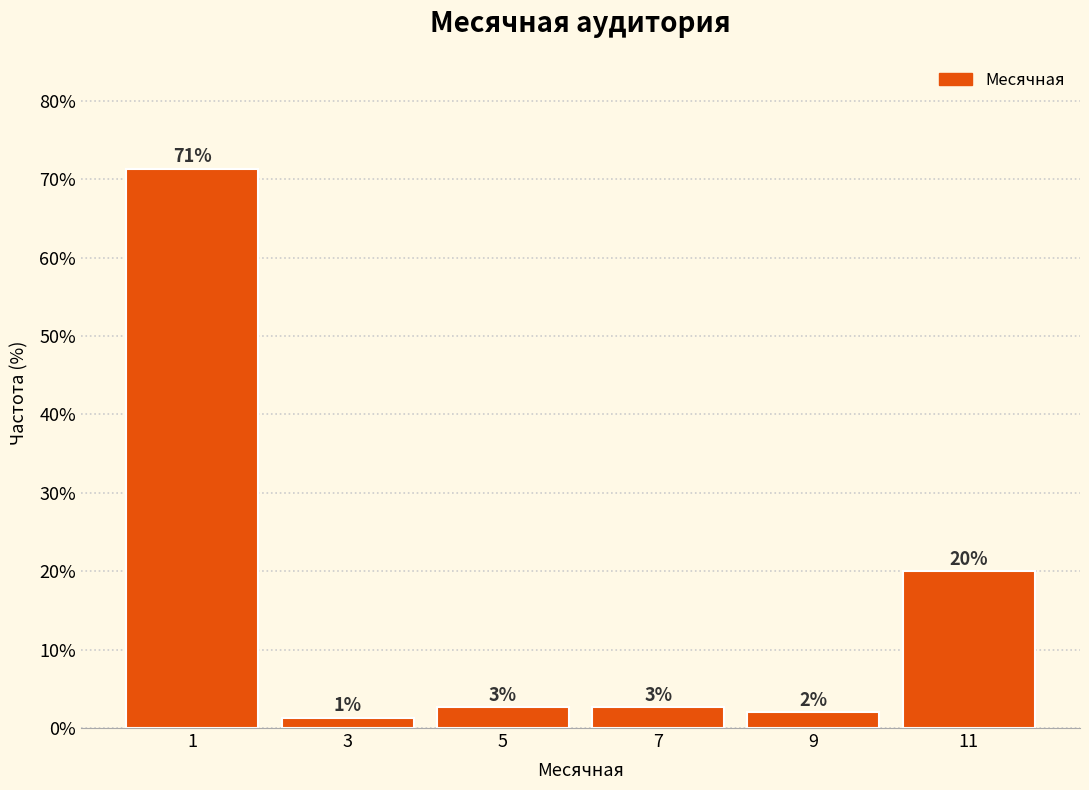

Which range on the x-axis has the tallest bar?

0 to 2